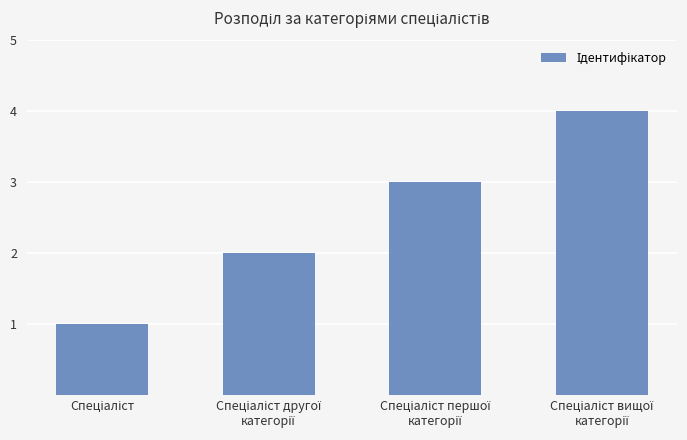

What is the greatest value displayed?

4